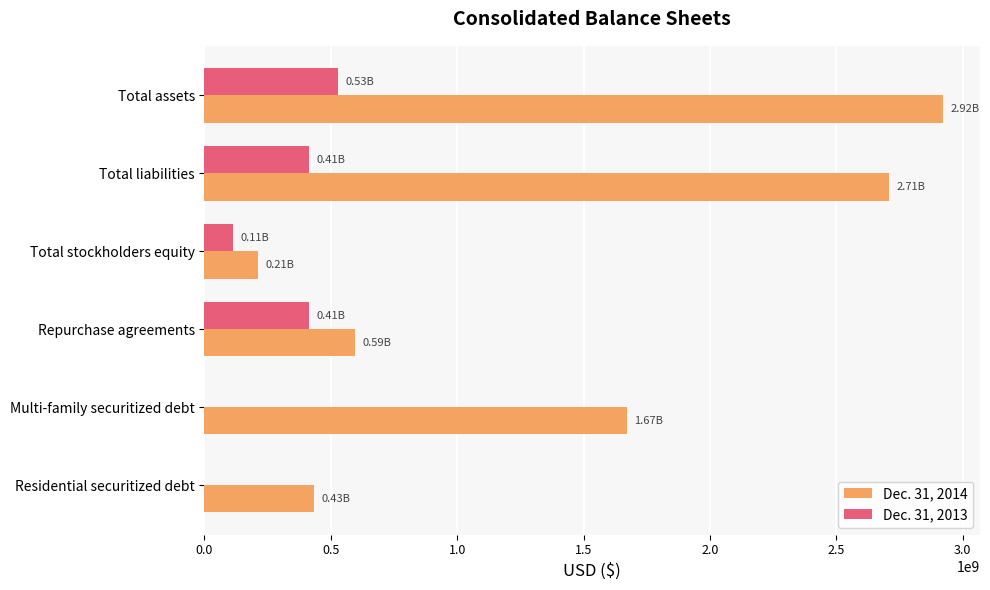

Between Total assets and Total liabilities, which series saw the biggest shift?

Dec. 31, 2014